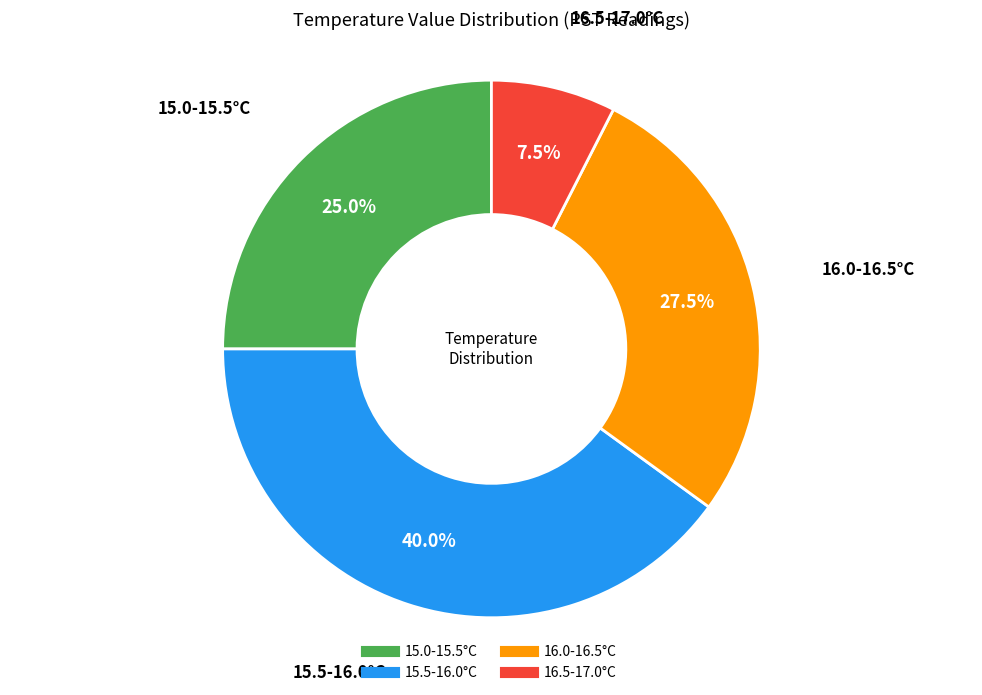

Is there a majority slice in this chart?

No